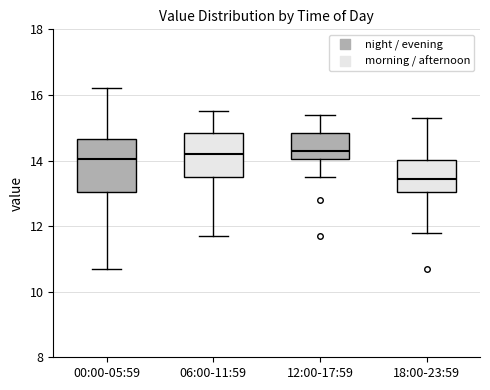

Reading left to right, read every box against the y-axis: the position of its median line, the range the box covers, and the ends of its whiskers. The values are not printed on the chart, so give them approximately, as read against the axis.

00:00-05:59: median 14.0, box 13.0 to 14.6, whiskers 10.8 to 16.2
06:00-11:59: median 14.2, box 13.6 to 14.8, whiskers 11.8 to 15.6
12:00-17:59: median 14.4, box 14.0 to 14.8, whiskers 13.6 to 15.4
18:00-23:59: median 13.4, box 13.0 to 14.0, whiskers 11.8 to 15.4